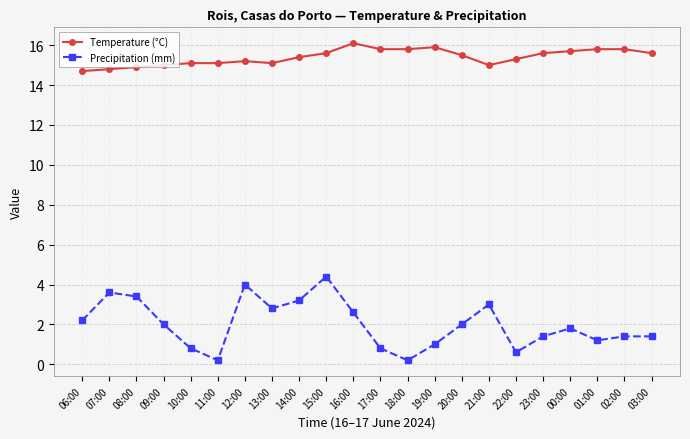

True or false: Precipitation (mm) has more than 2 interior local peaks.

True